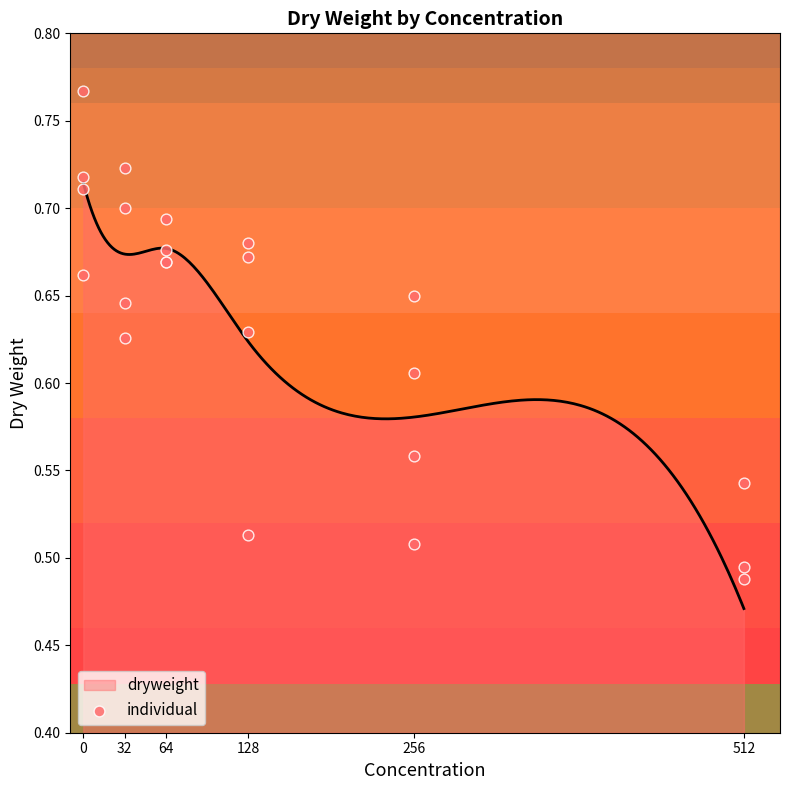

Between 512 and 32, which is larger?

32